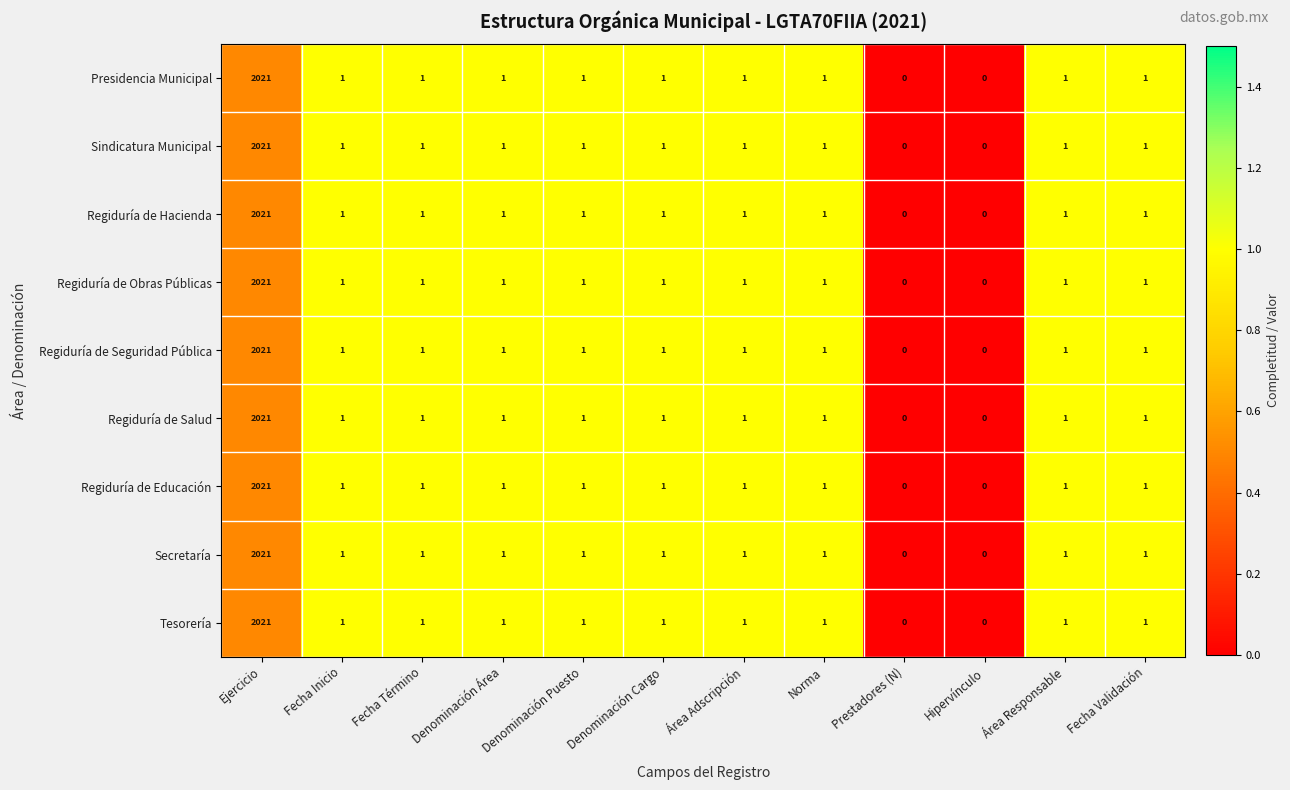

What is the maximum value shown in the chart?

2021